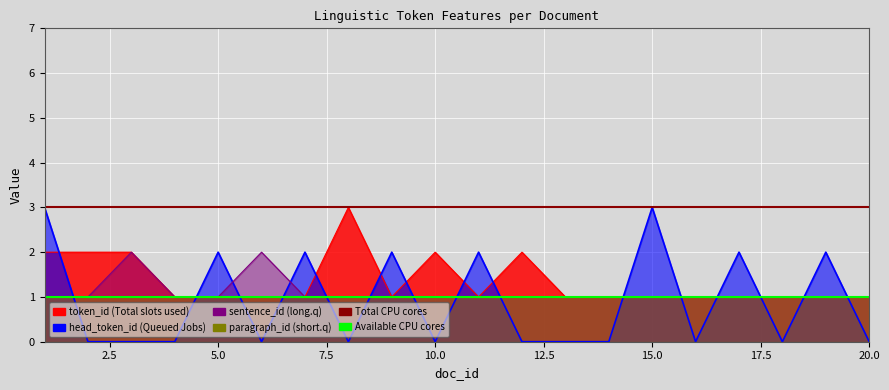

True or false: Available CPU cores has a value of 1 at 2.5.

False